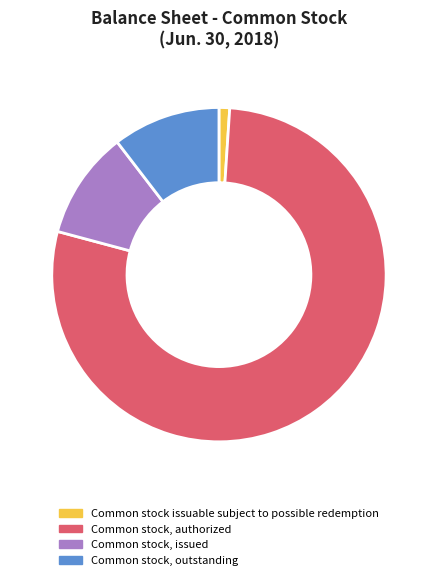

Which slice represents more than half of the pie?

Common stock, authorized